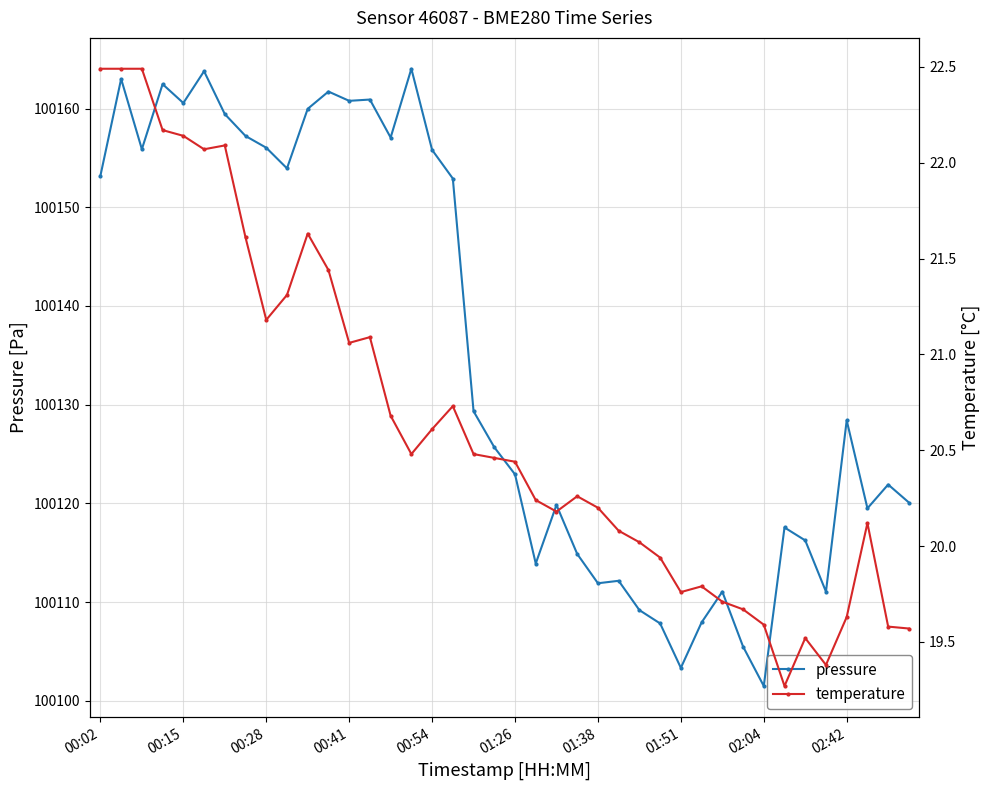

At which label does temperature first exceed 20?

00:02